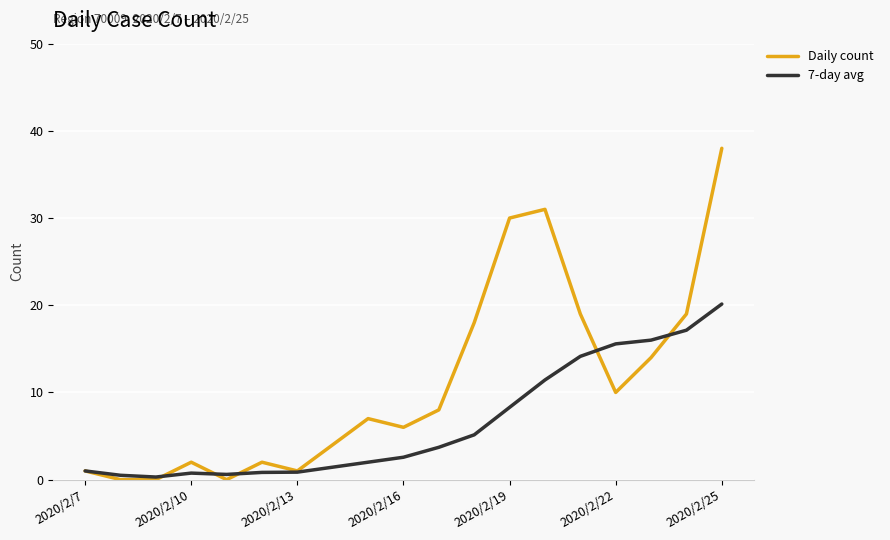

How many lines are shown in the chart?

2